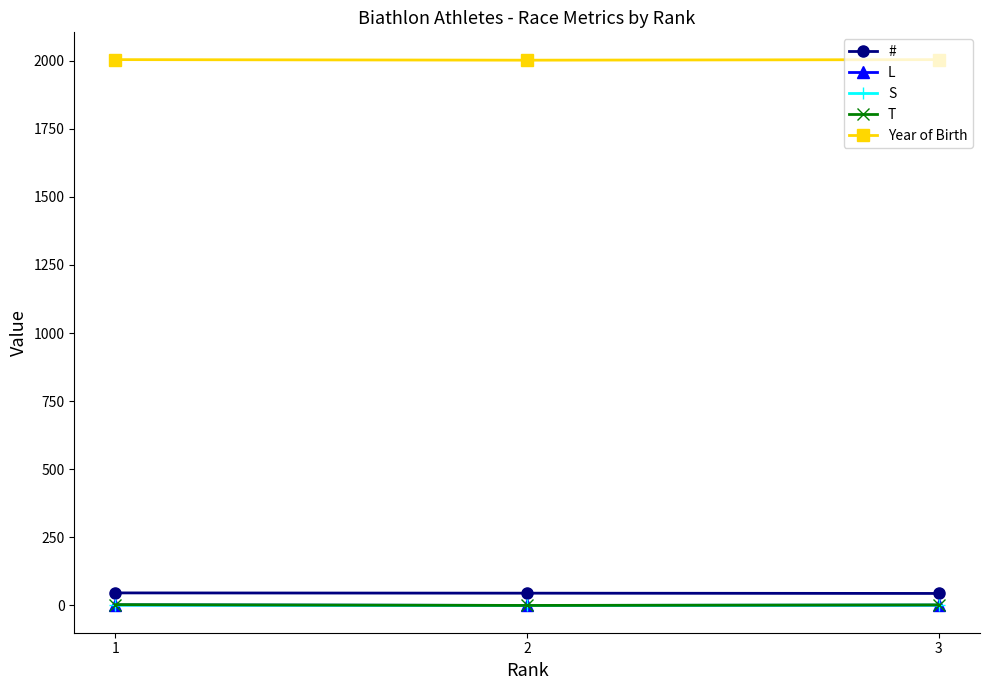

How many categories are shown in the chart?

3